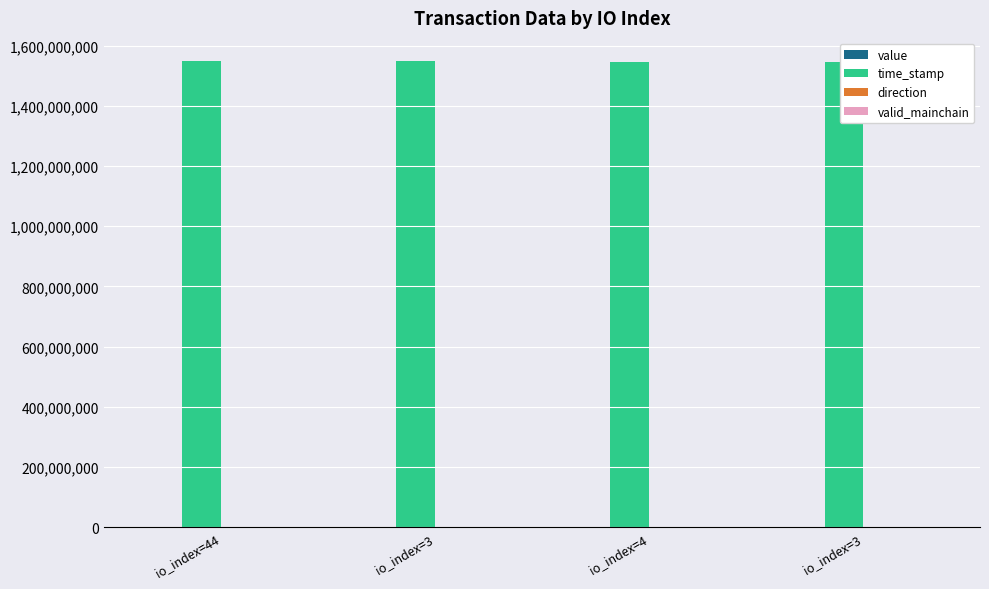

What is the difference between the maximum and minimum values in the value series?

0.1